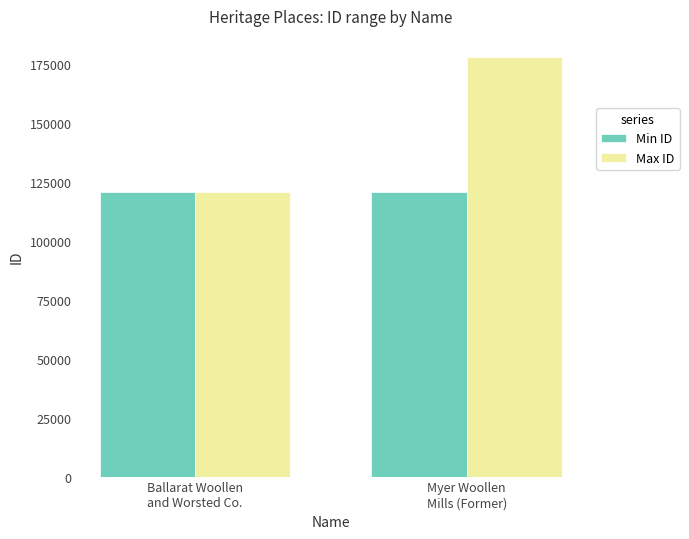

What is the approximate value of Min ID at Ballarat Woollen
and Worsted Co.?

120685